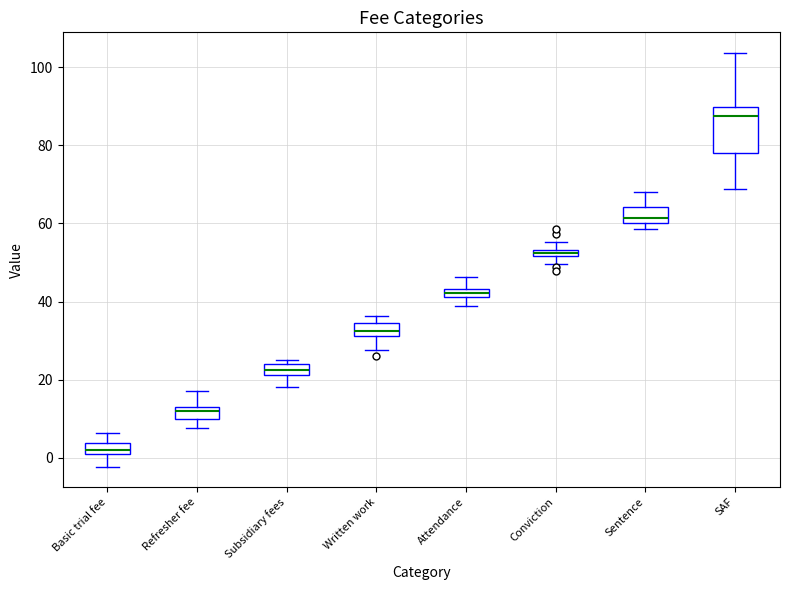

Where does the lower whisker of the box for Conviction end on the y-axis? The values are not printed on the chart, so give them approximately, as read against the axis.

50